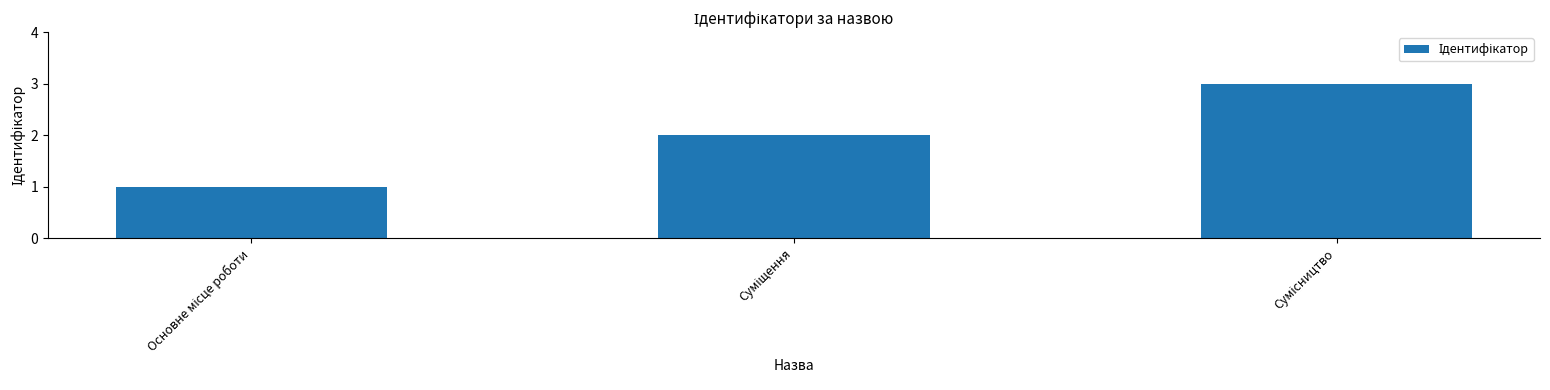

What is the sum of all values?

6